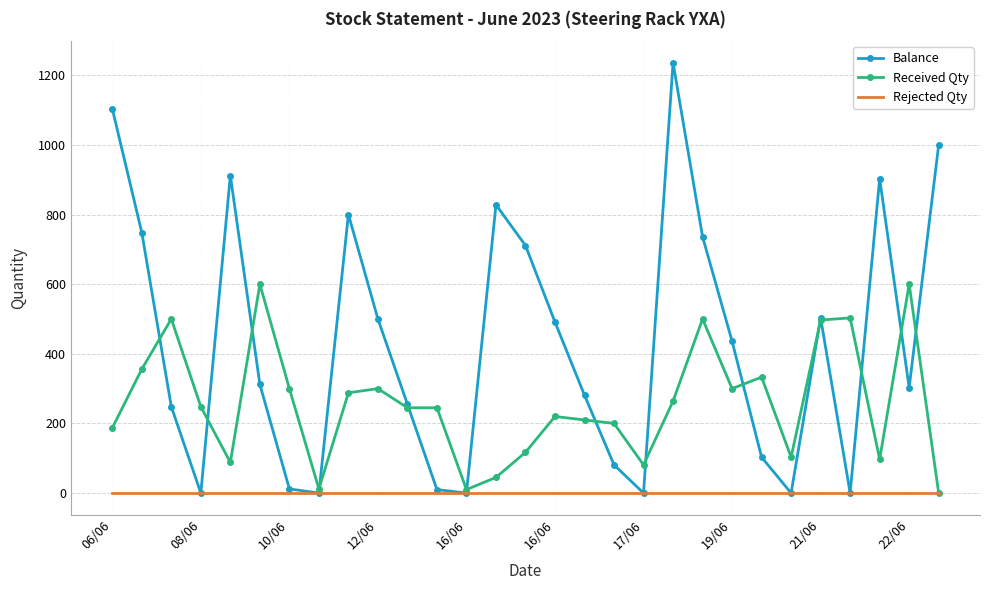

Rank the series by their average value, from highest to lowest.

Balance, Received Qty, Rejected Qty